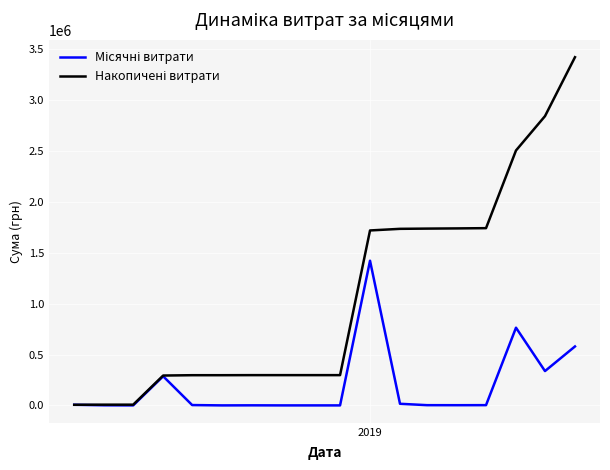

What is the highest value of the Місячні витрати series?

1422302.6